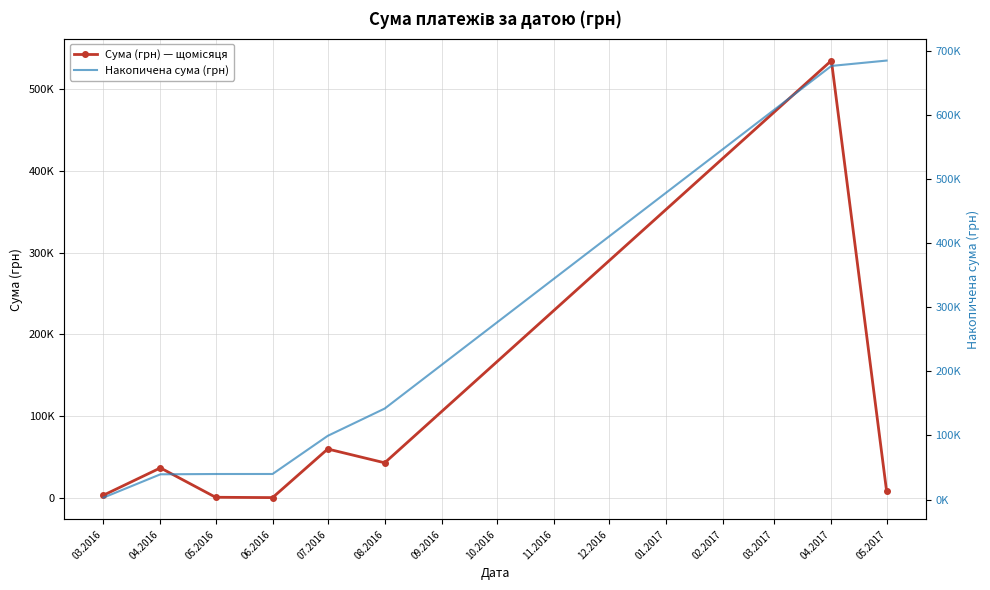

At how many categories does at least one series exceed 78938?

4